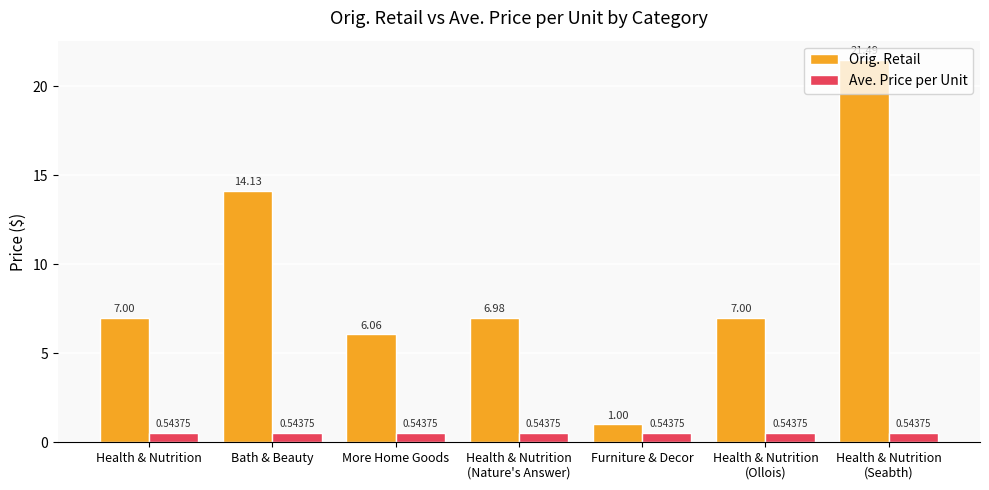

What is the difference between the maximum and minimum values in the Orig. Retail series?

20.5